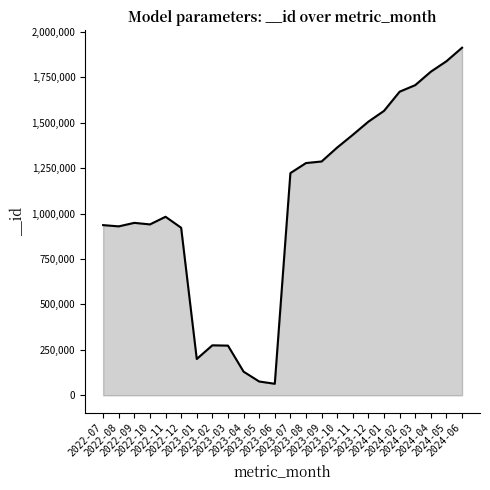

What is the difference between the maximum and minimum values?

1849016